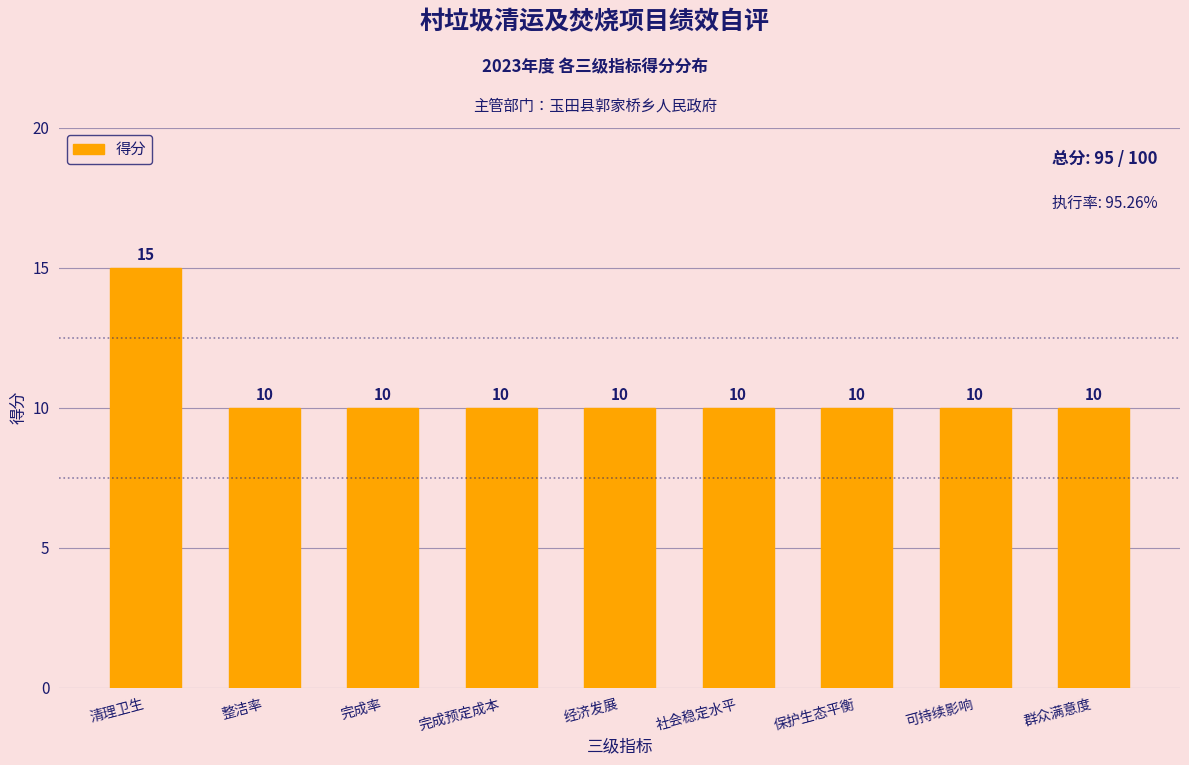

Reading left to right, what are all the values shown in this chart?

清理卫生=15	整洁率=10	完成率=10	完成预定成本=10	经济发展=10	社会稳定水平=10	保护生态平衡=10	可持续影响=10	群众满意度=10